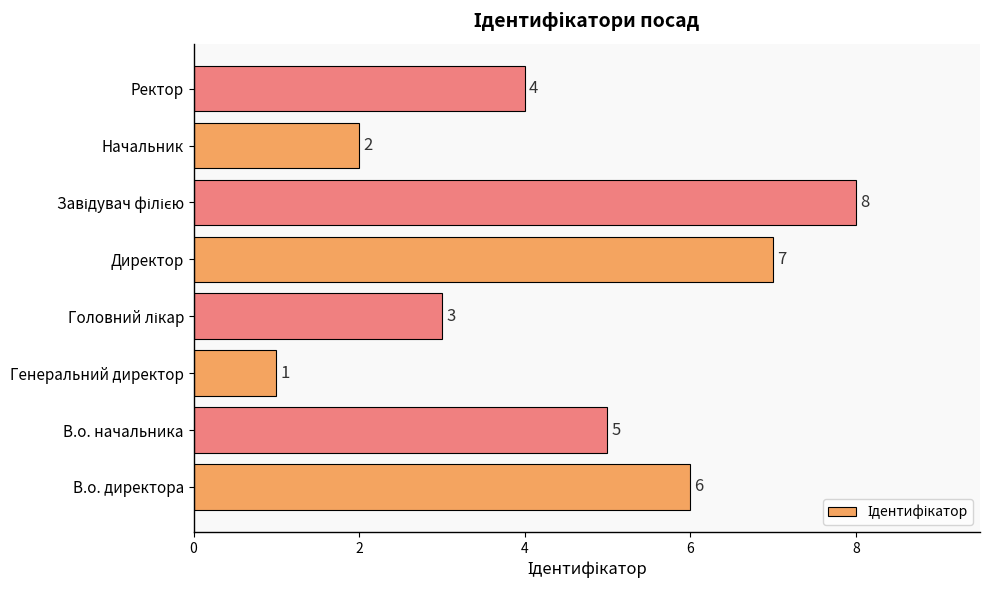

The value at В.о. начальника is 9. True or false?

False